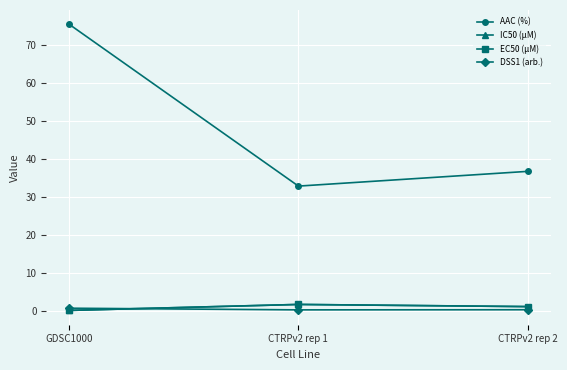

Which series has the largest total across all categories?

AAC (%)